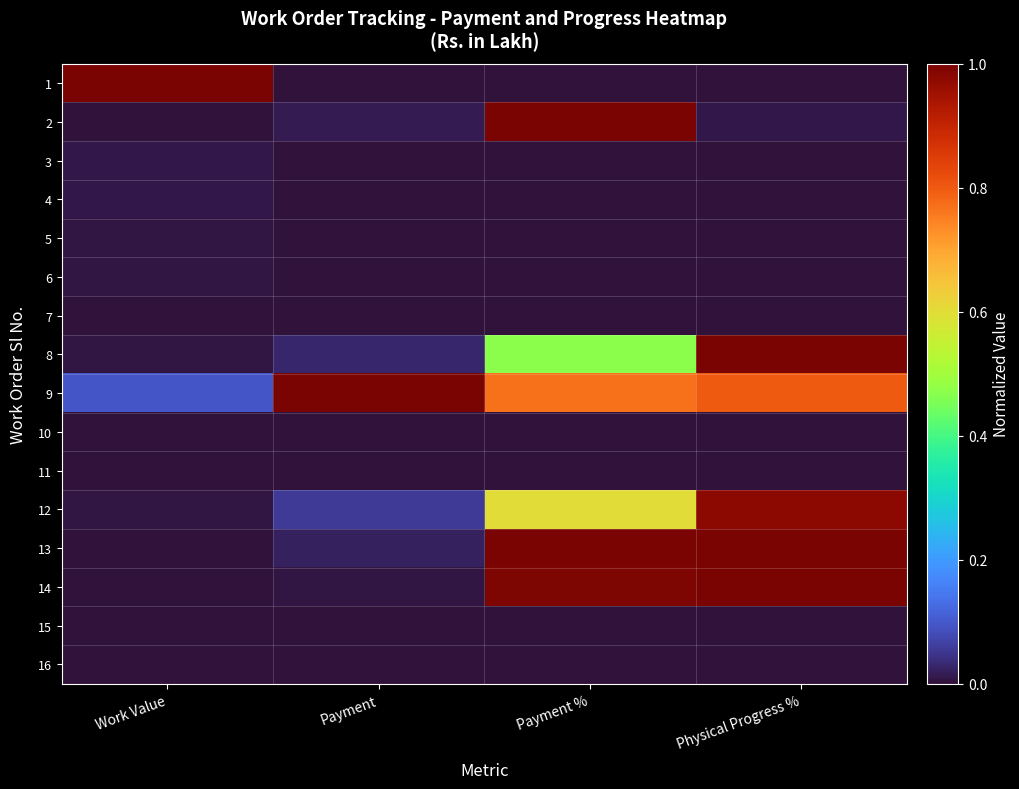

At which category is the sum across all series the highest?

Payment %